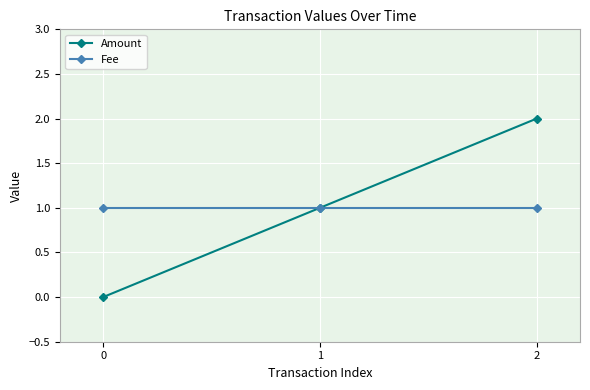

What are all the series names shown in the legend?

Amount, Fee